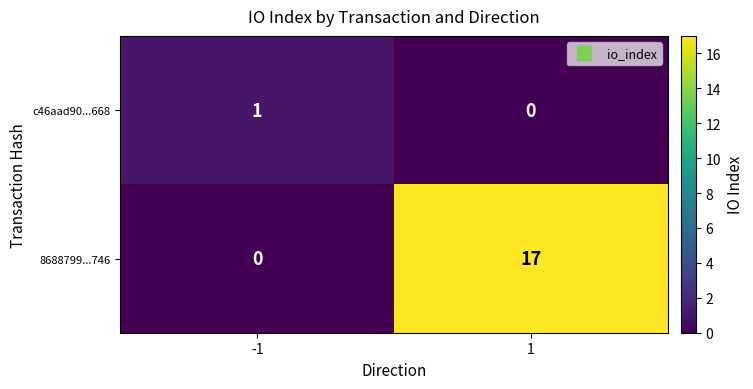

Rank the series by their average value, from highest to lowest.

8688799...746, c46aad90...668